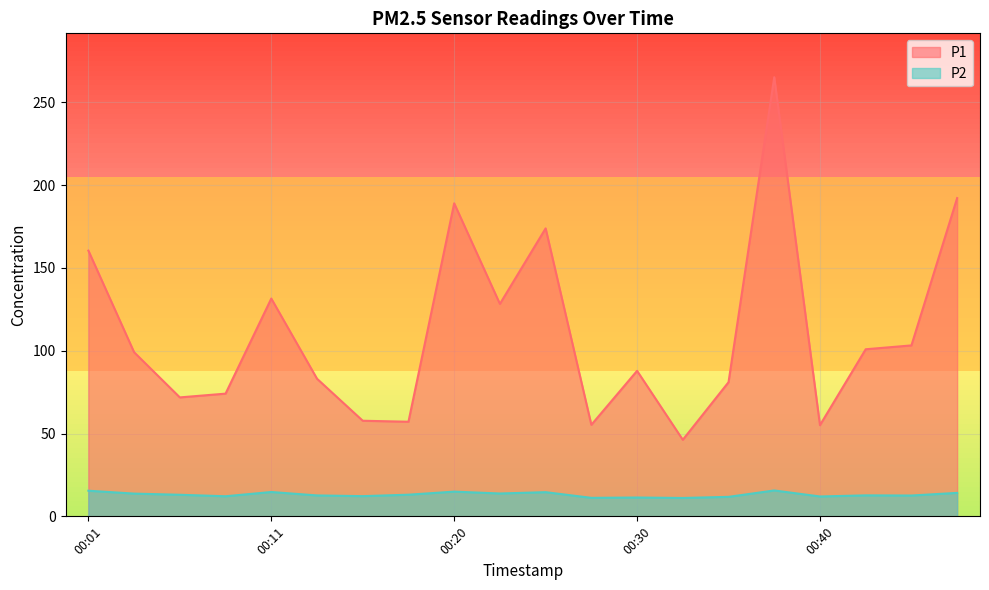

Which has a higher value, 00:48 or 00:33?

00:48